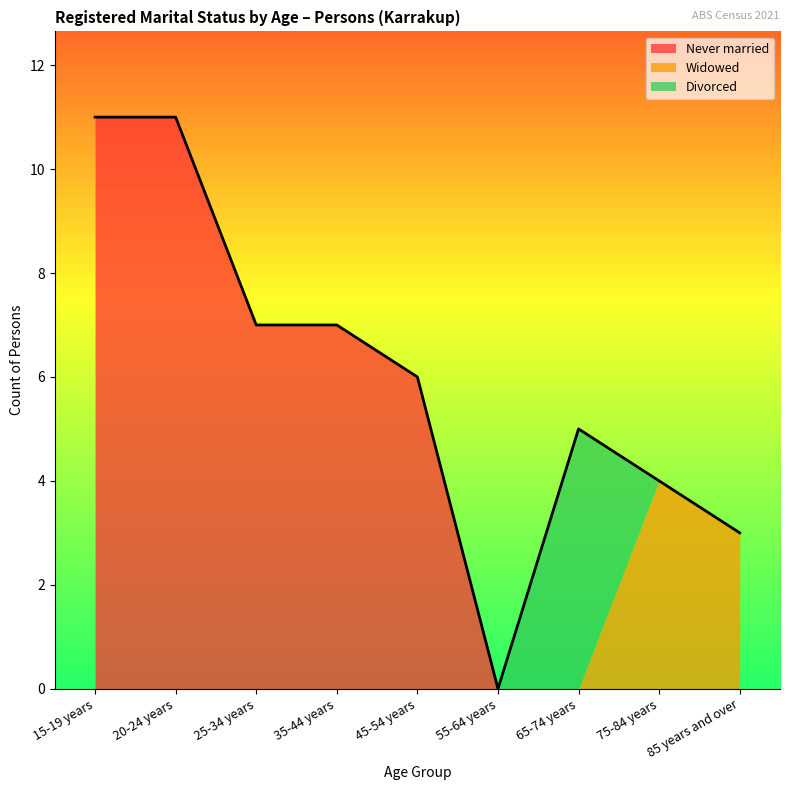

Does the chart display data point markers on the line(s)?

No